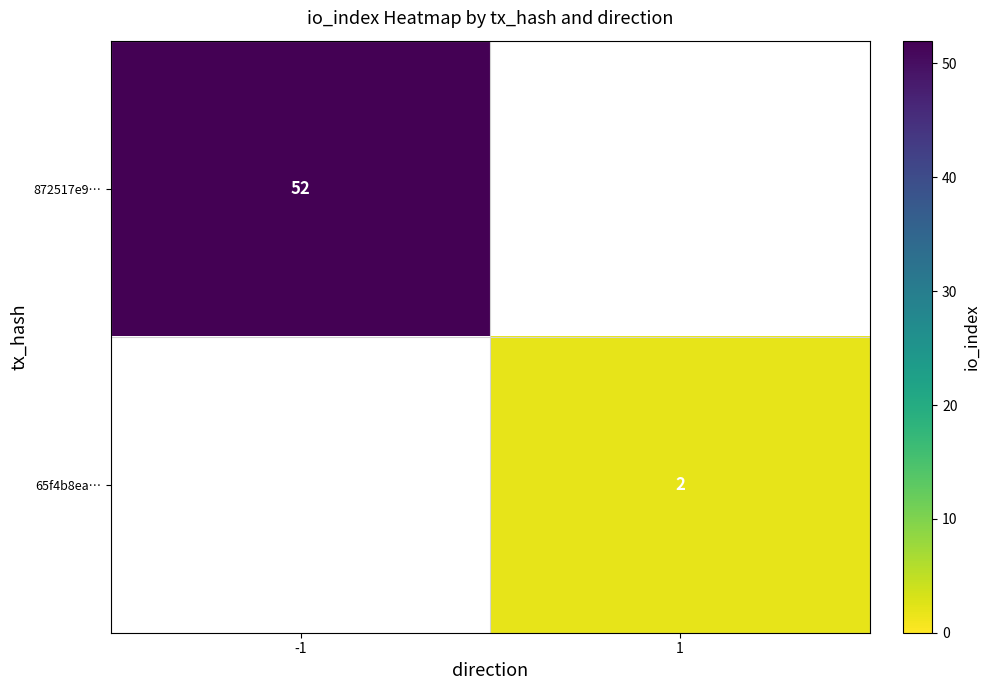

Is it true that 65f4b8ea… equals 2 at 1?

True